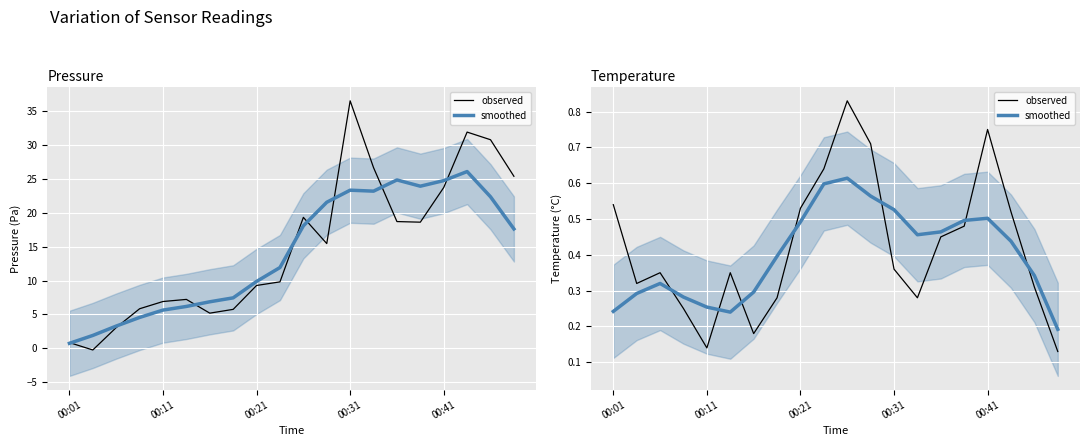

What position from the left is 15?

16